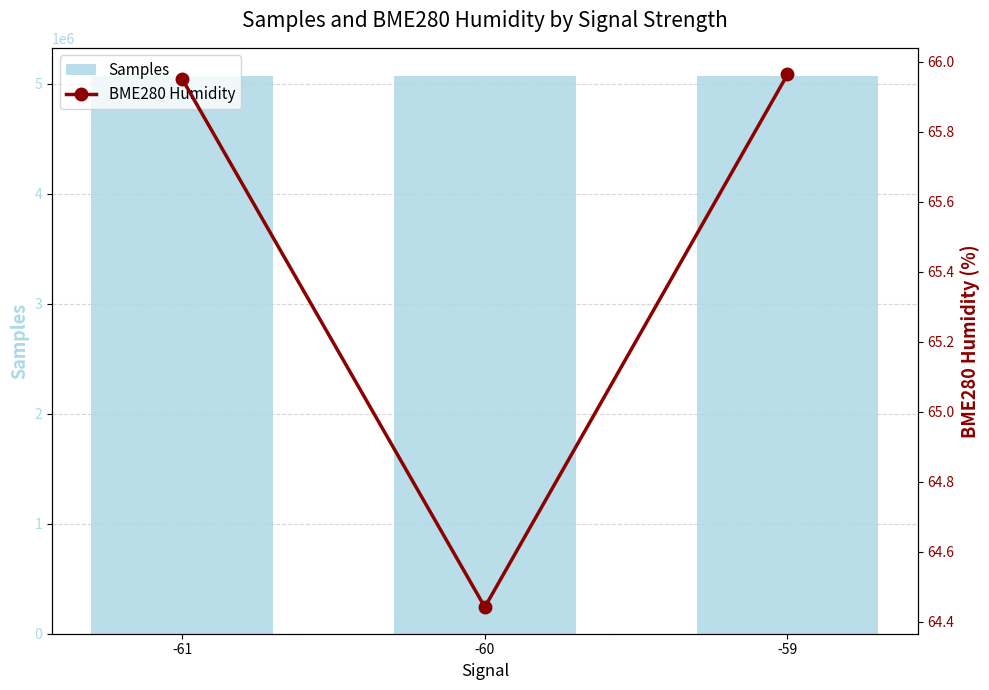

Rank the series by their maximum value, from highest to lowest.

Samples, BME280 Humidity